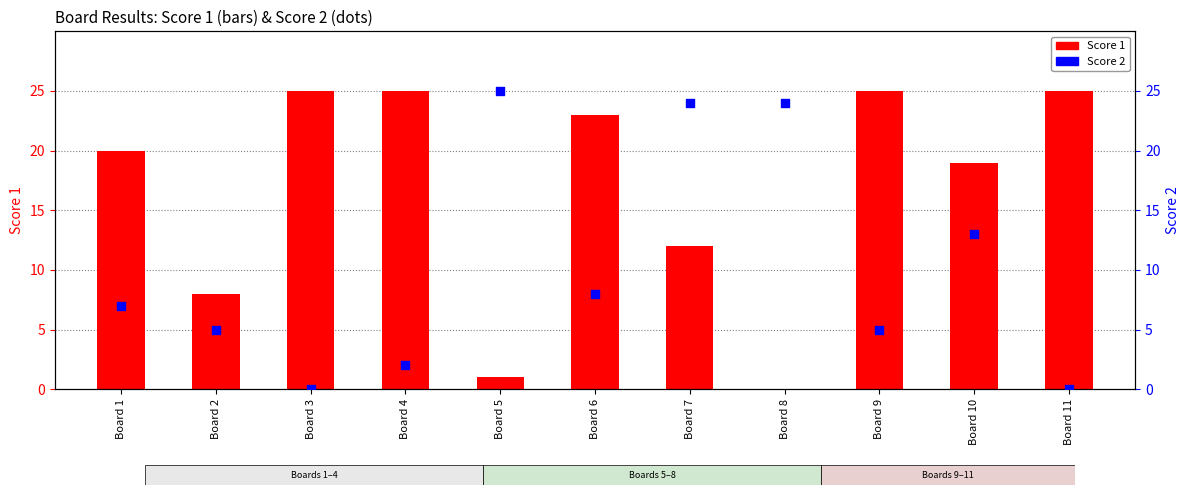

What are all the series names shown in the legend?

Score 1, Score 2